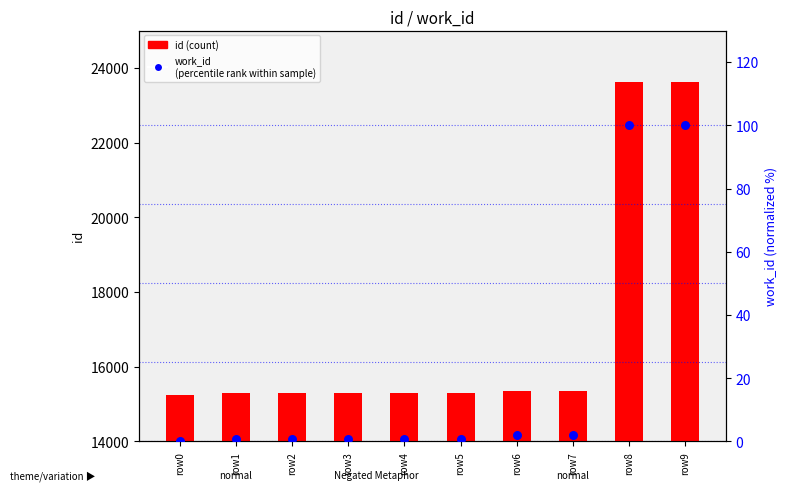

What are all the series names shown in the legend?

id, work_id
(percentile rank within sample)